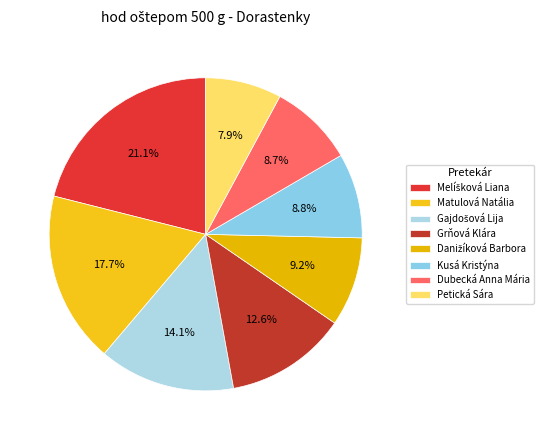

Rank the categories by value from highest to lowest.

Melíšková Liana, Matulová Natália, Gajdošová Lija, Grňová Klára, Danižíková Barbora, Kusá Kristýna, Dubecká Anna Mária, Petická Sára